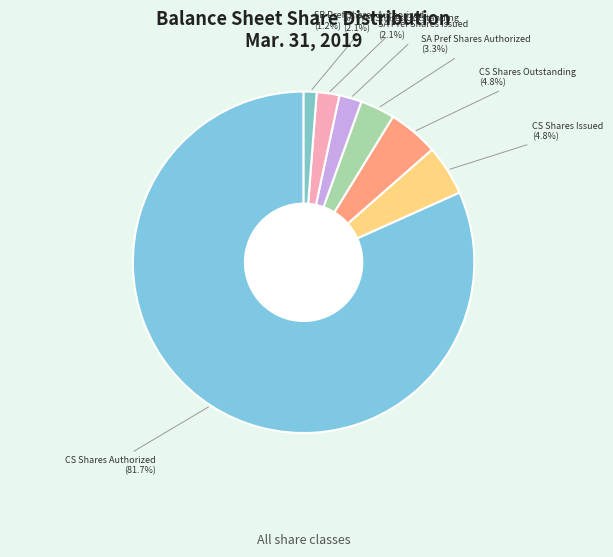

Which slice is the largest?

Common Stock Shares Authorized